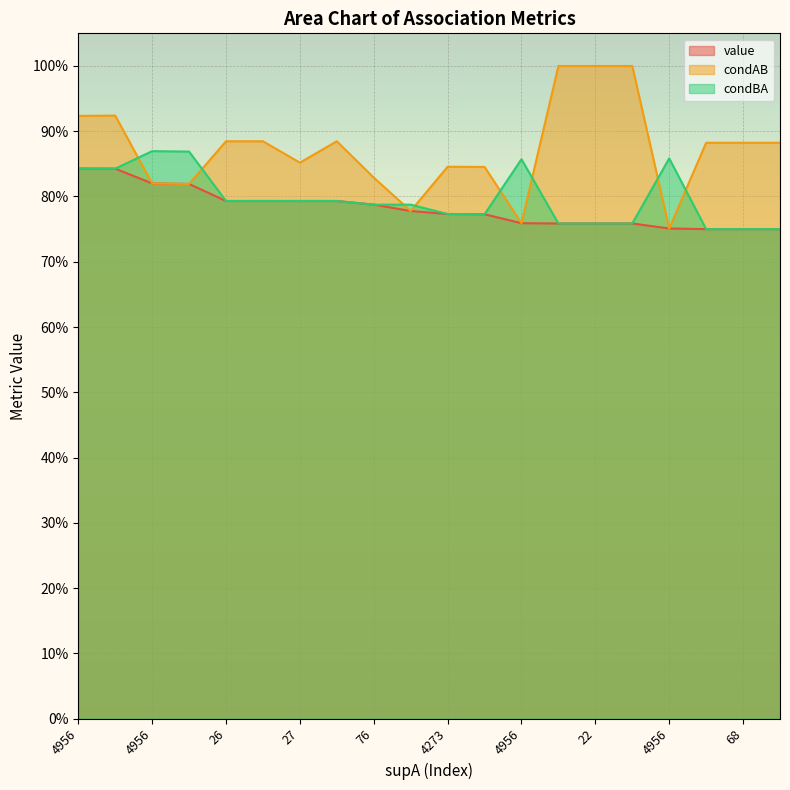

What is the maximum value shown in the chart?

1.0